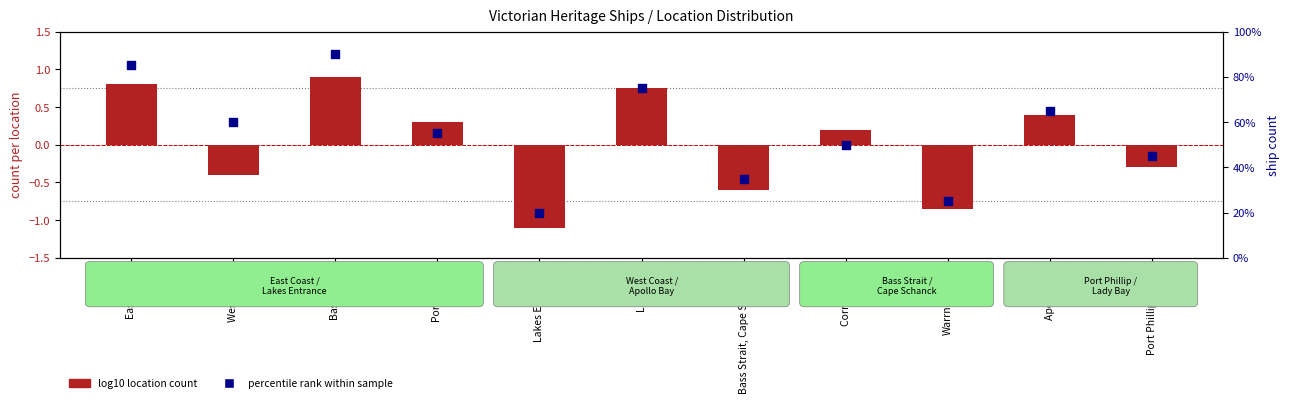

What is the total value across all series at East Coast?

85.8